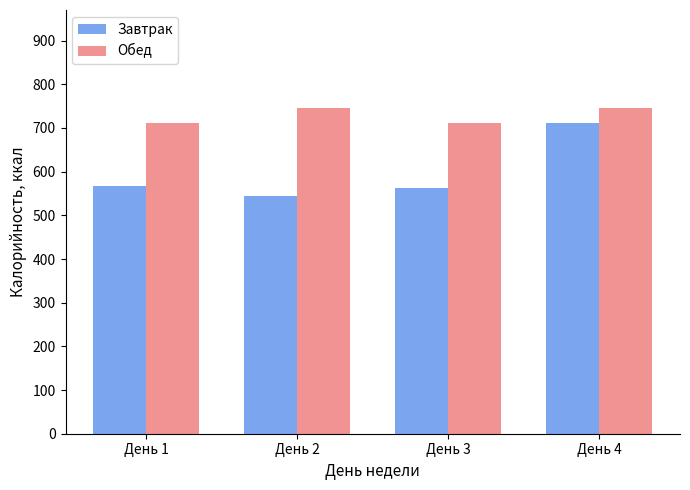

How many values in the Завтрак series are below 568?

2